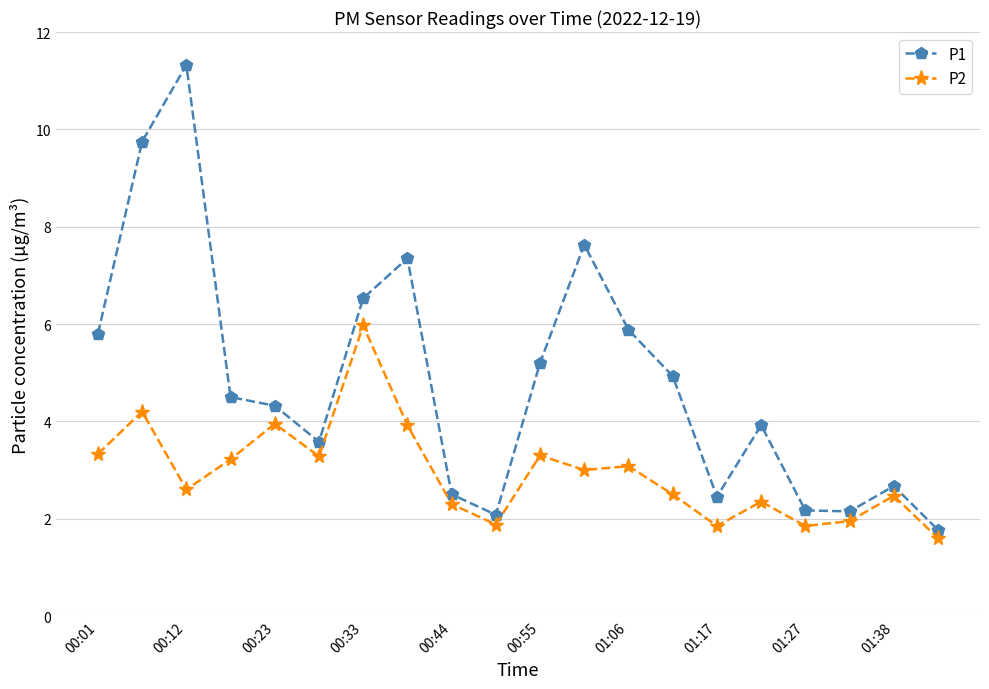

What is the value of the P1 point at the 17th from the left?

2.2